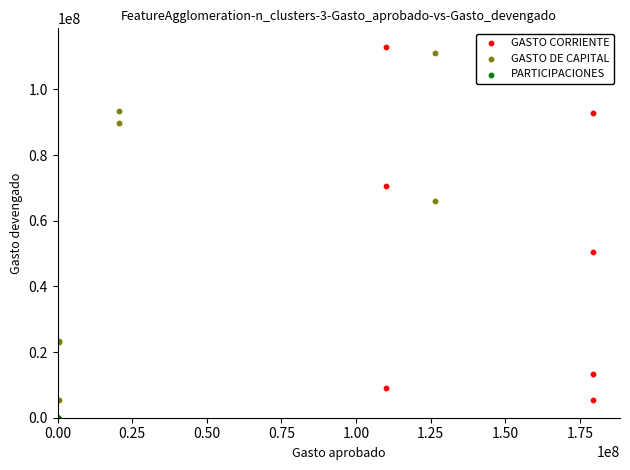

What are all the series names shown in the legend?

GASTO CORRIENTE, GASTO DE CAPITAL, PARTICIPACIONES